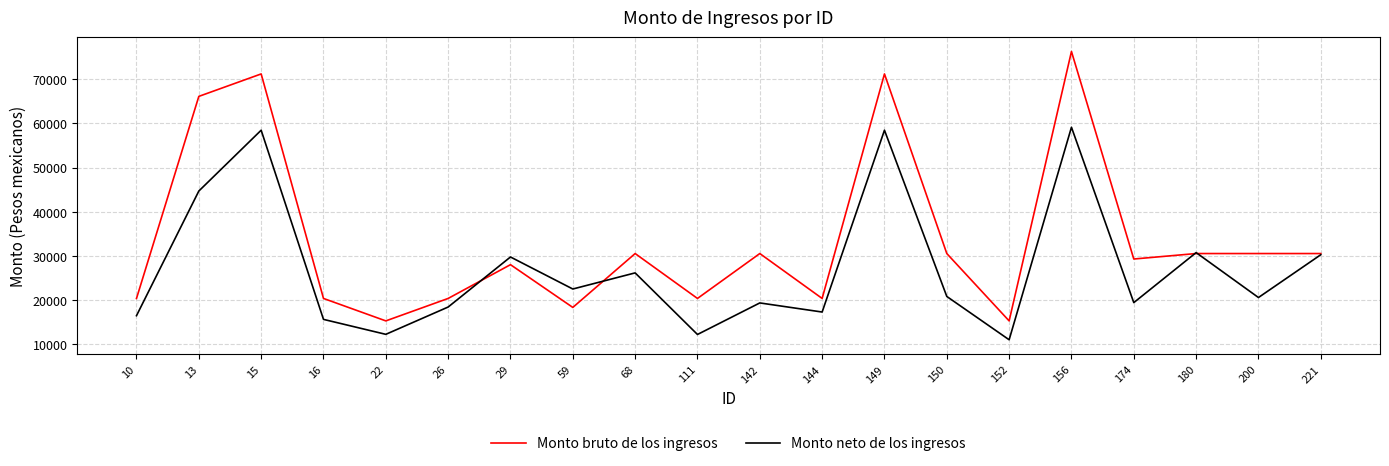

The value of Monto bruto de los ingresos at 59 is 27230.5. True or false?

False